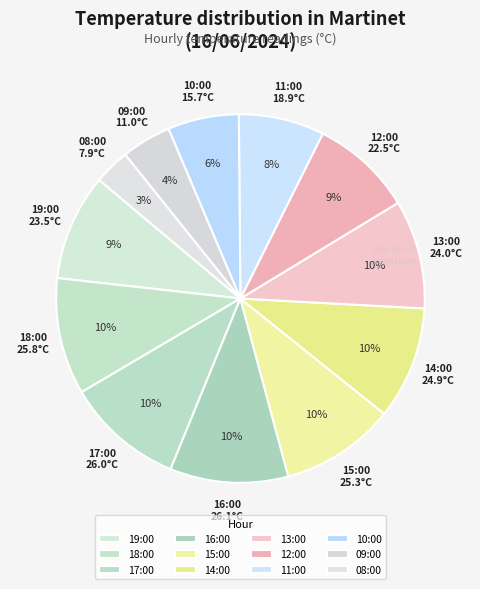

To the nearest percent, what percentage of the pie is 18:00?

10%